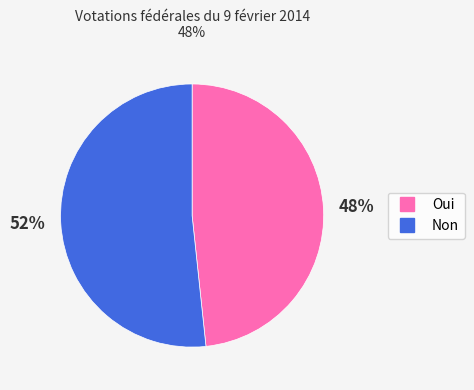

To the nearest percent, what percentage of the pie is Non?

52%